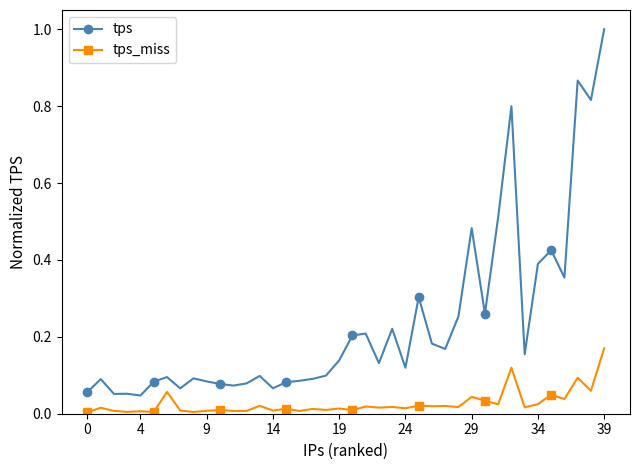

Which series has the largest total across all categories?

tps